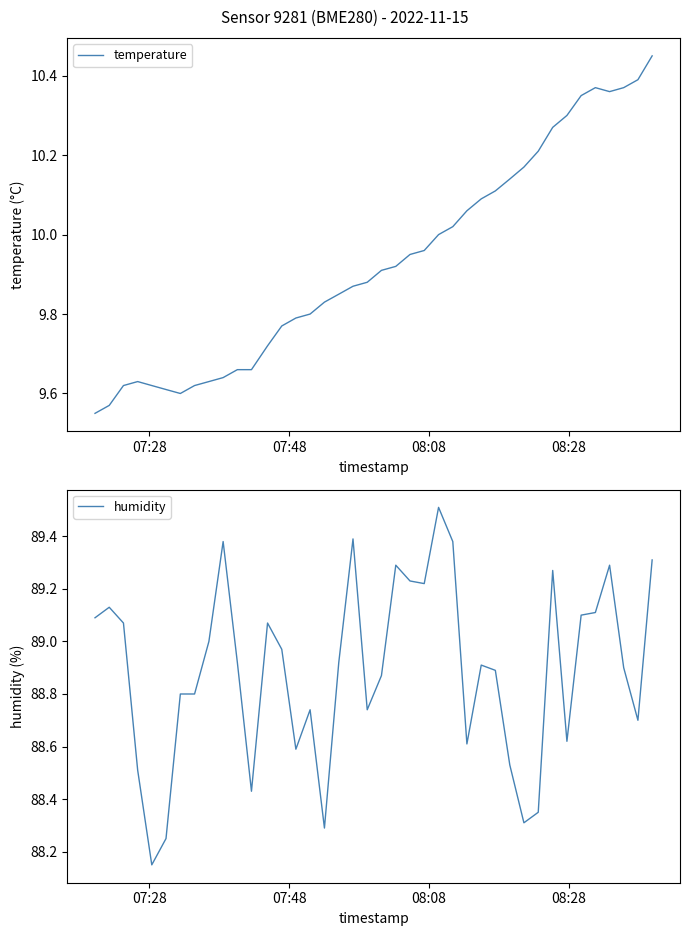

List the series in order of their overall mean, highest first.

humidity, temperature